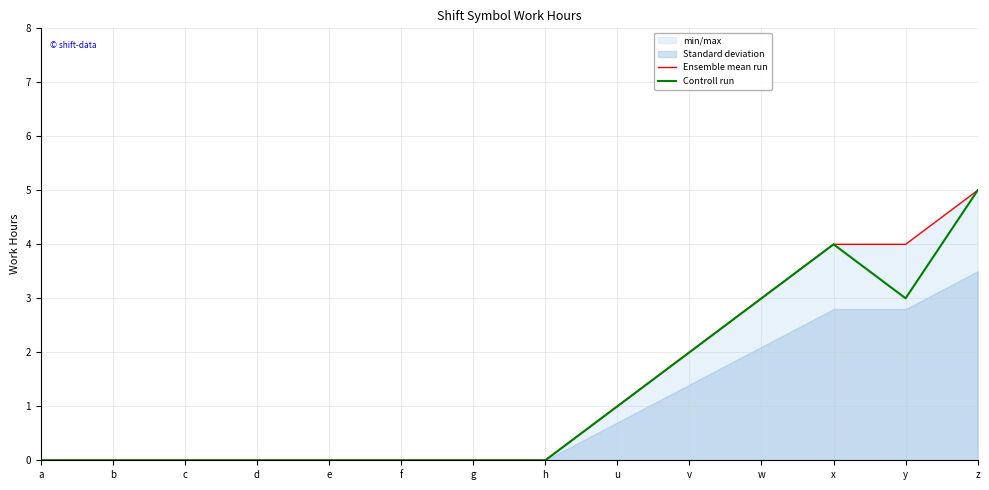

Which category has the highest value in the Ensemble mean run series?

z